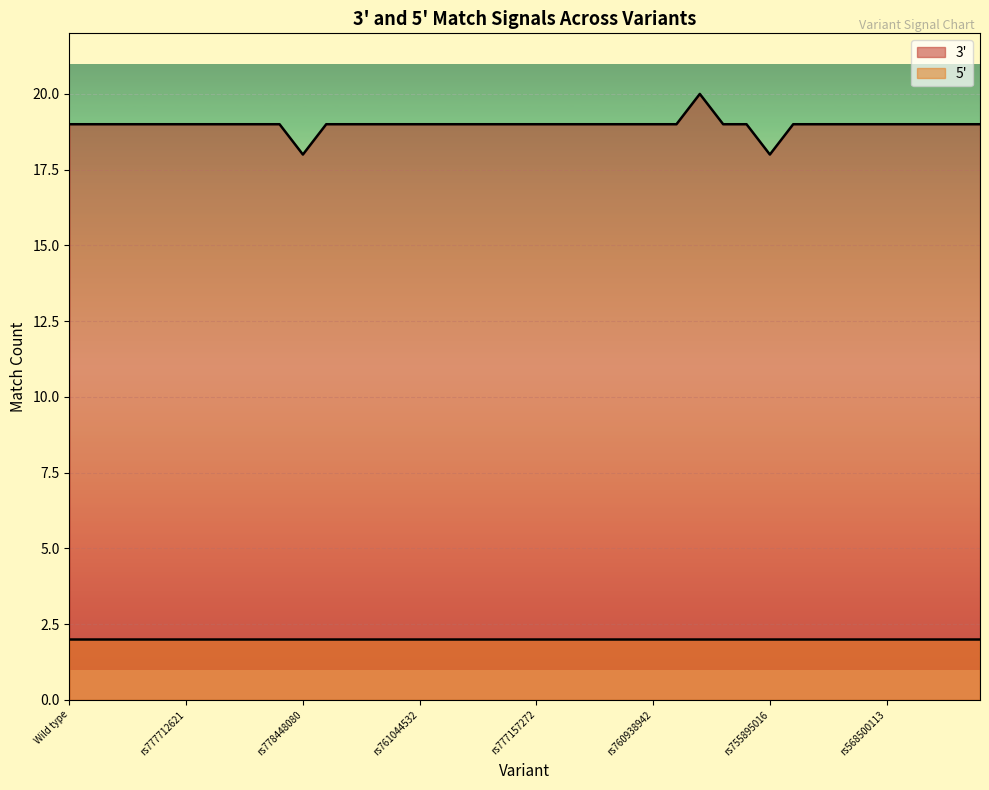

Is it true that the value at rs751749258 is 31?

False